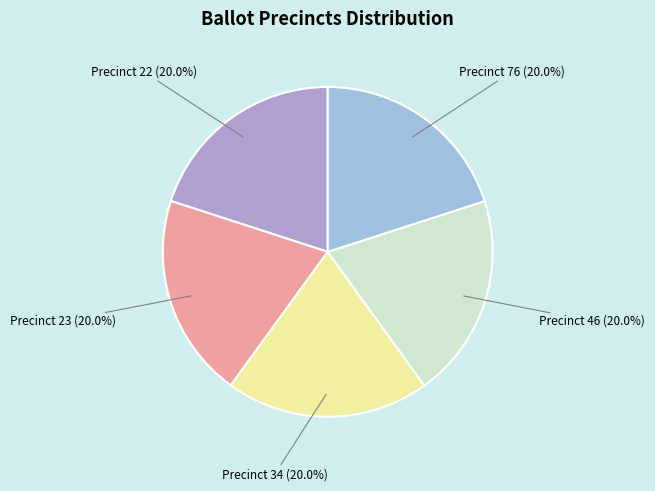

Is Precinct 46 the majority of the pie?

No